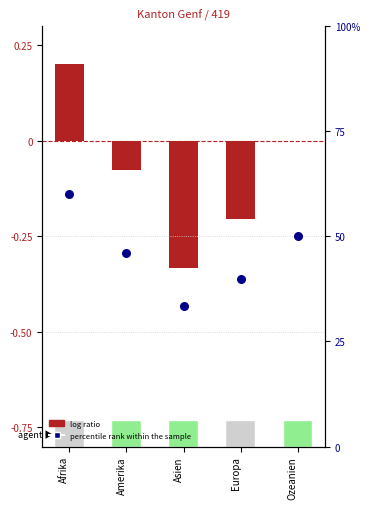

Approximately how many times larger is the value at Europa compared to Asien?

1.2